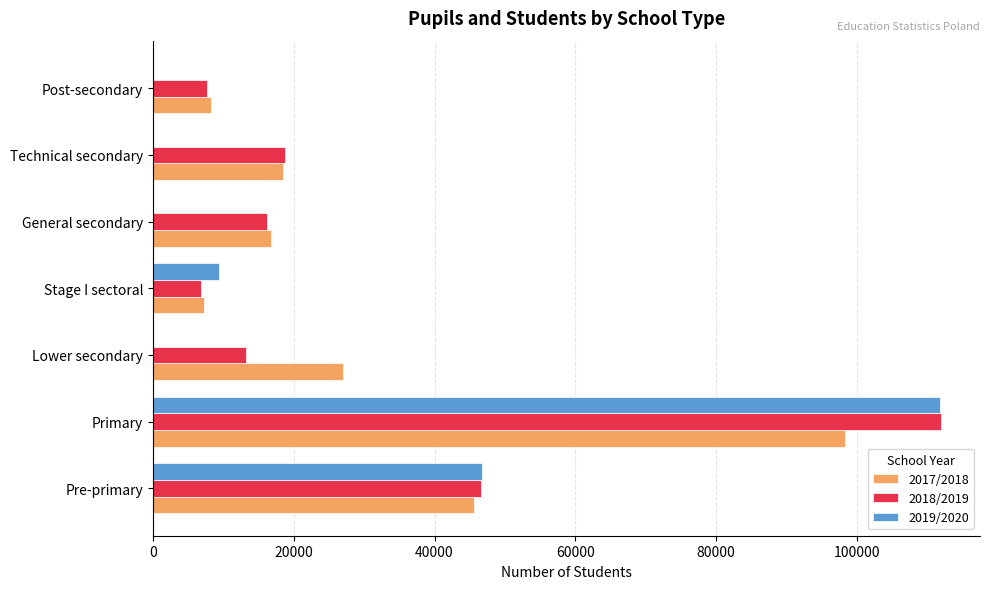

Is it true that 2017/2018 equals 61462 at Pre-primary?

False